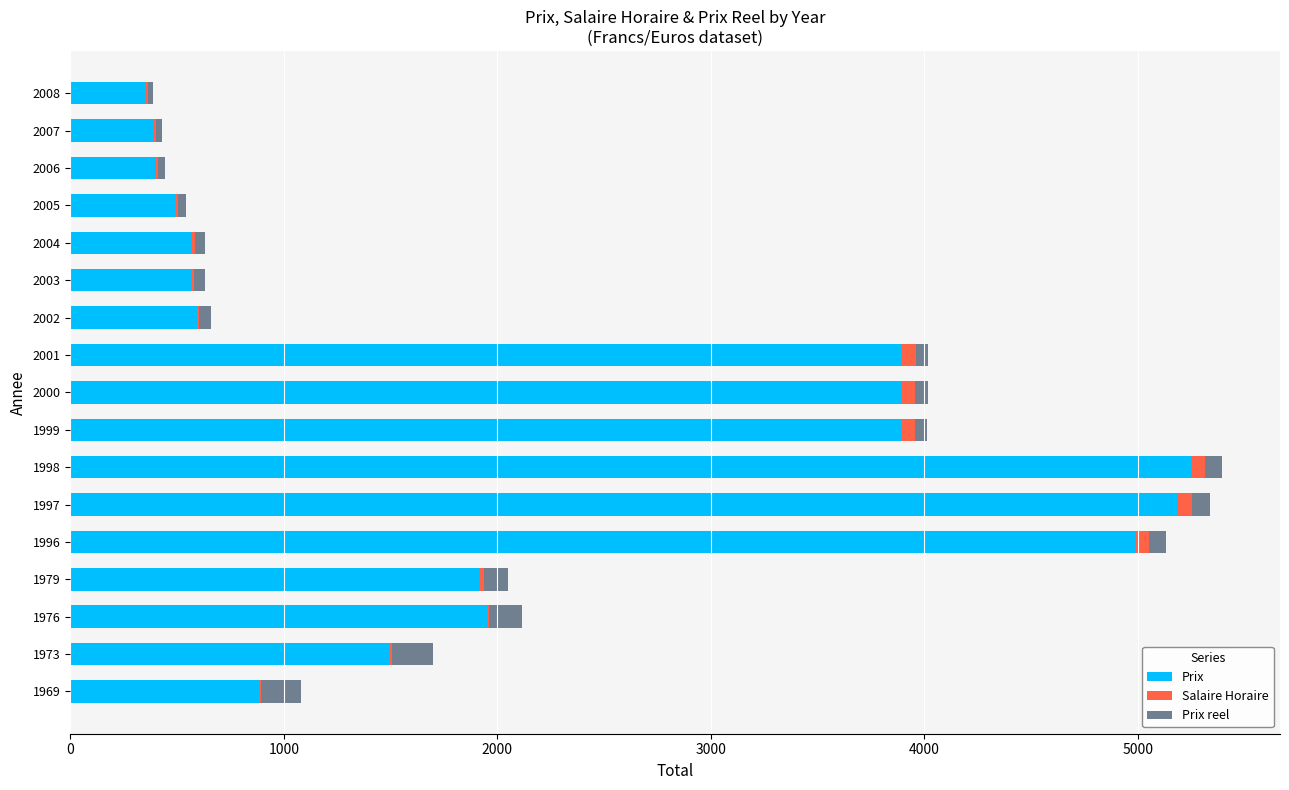

Where is Prix nearest to the value 2799?

1976